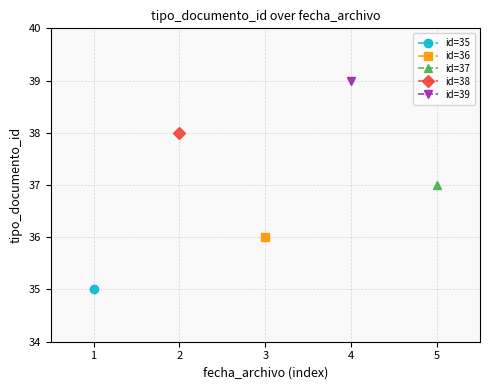

What is the approximate value at 2018-11-26 10:34?

39